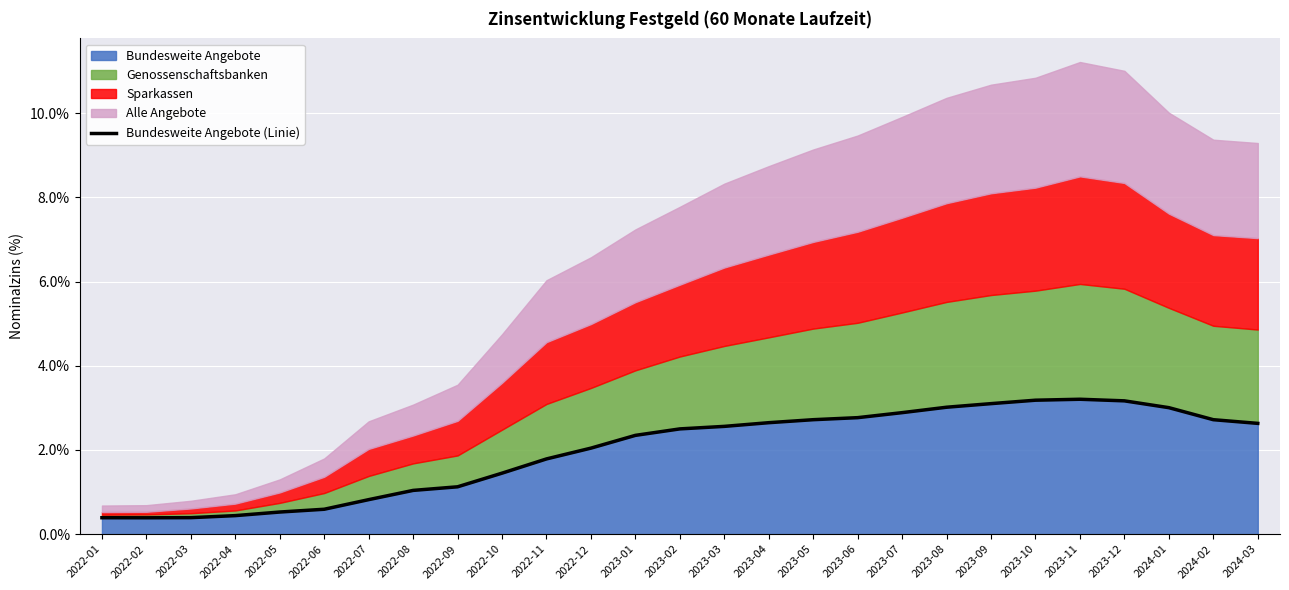

Where is the first local minimum?

2022-02